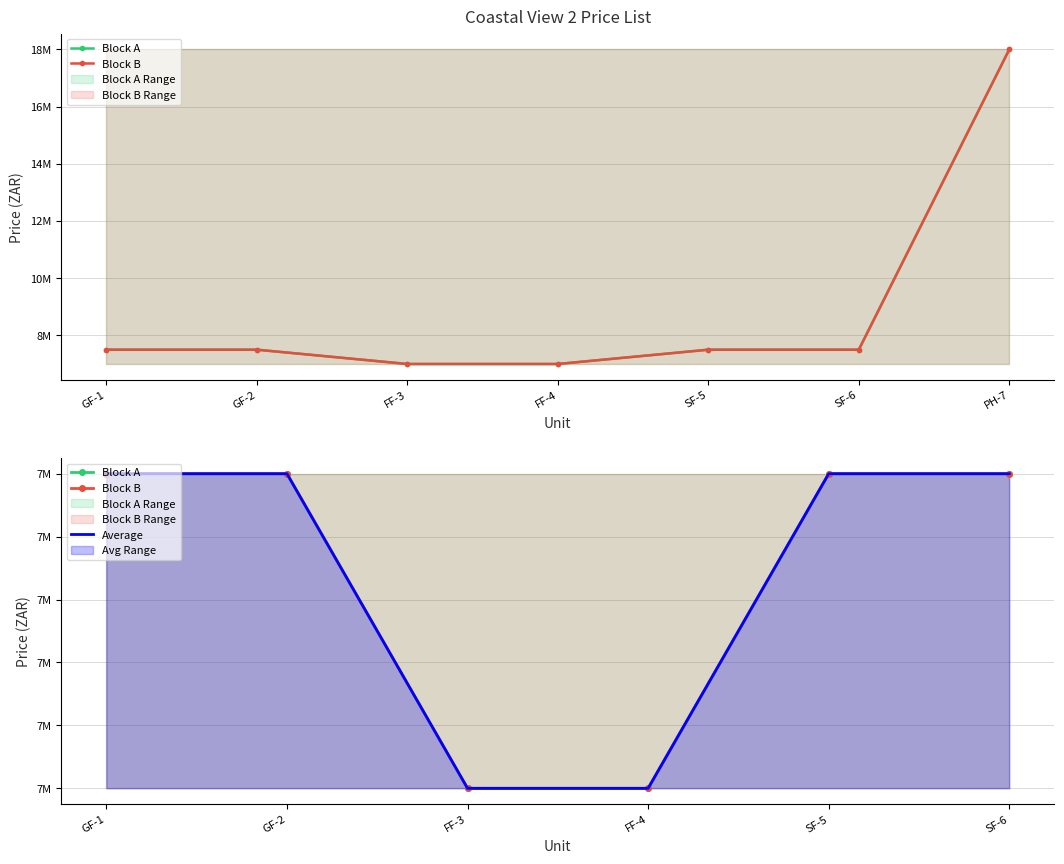

What is the total value across all series at GF-2?

22500000